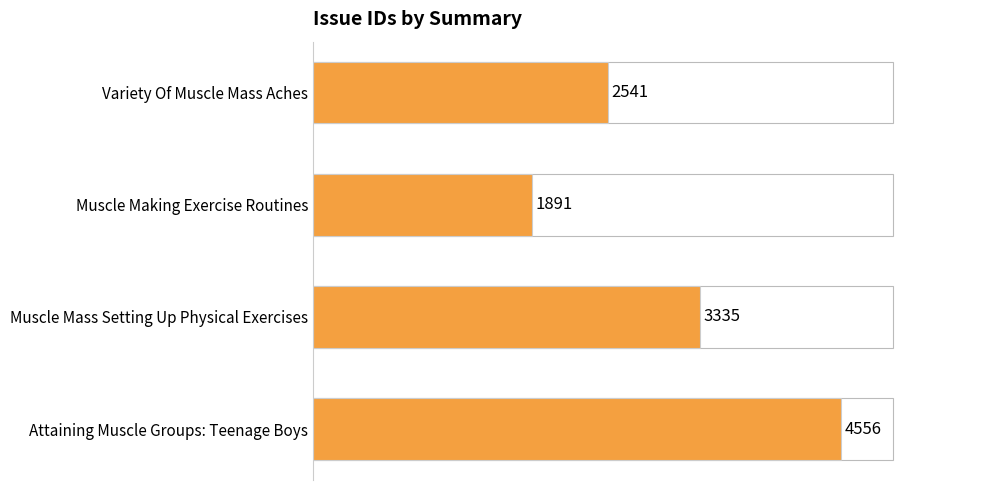

Rank the categories by value from highest to lowest.

Attaining Muscle Groups: Teenage Boys, Muscle Mass Setting Up Physical Exercises, Variety Of Muscle Mass Aches, Muscle Making Exercise Routines